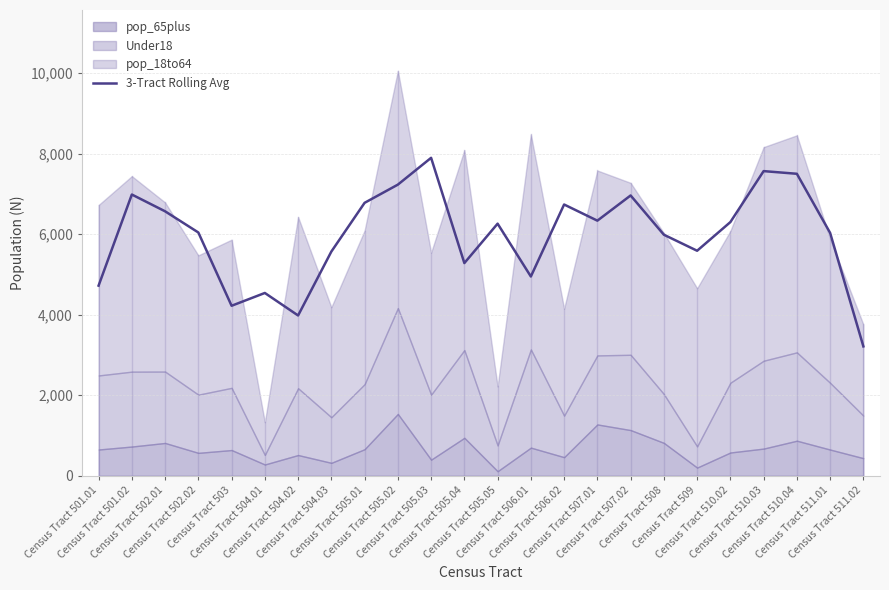

List the labels in order of value, largest first.

Census Tract 505.03, Census Tract 510.03, Census Tract 510.04, Census Tract 505.02, Census Tract 501.02, Census Tract 507.02, Census Tract 505.01, Census Tract 506.02, Census Tract 502.01, Census Tract 507.01, Census Tract 510.02, Census Tract 505.05, Census Tract 502.02, Census Tract 511.01, Census Tract 508, Census Tract 509, Census Tract 504.03, Census Tract 505.04, Census Tract 506.01, Census Tract 501.01, Census Tract 504.01, Census Tract 503, Census Tract 504.02, Census Tract 511.02